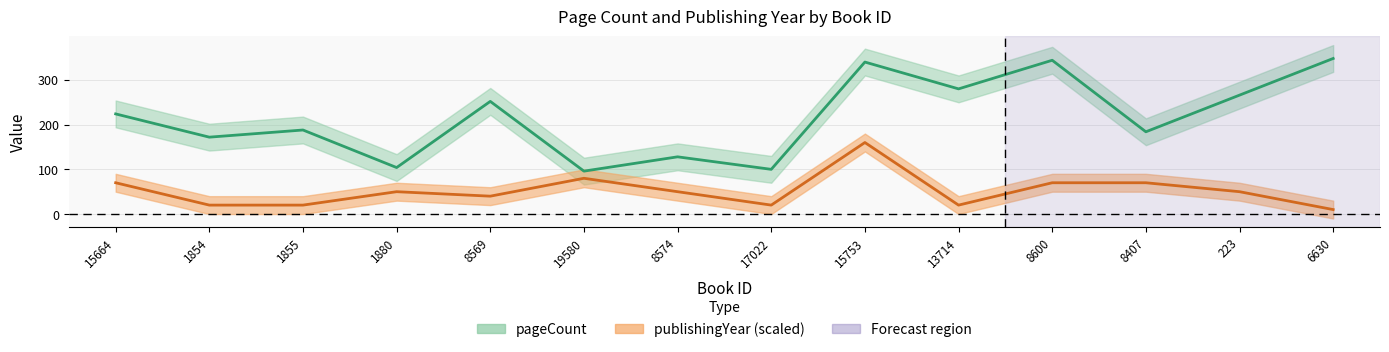

Which series has the widest spread of values?

pageCount